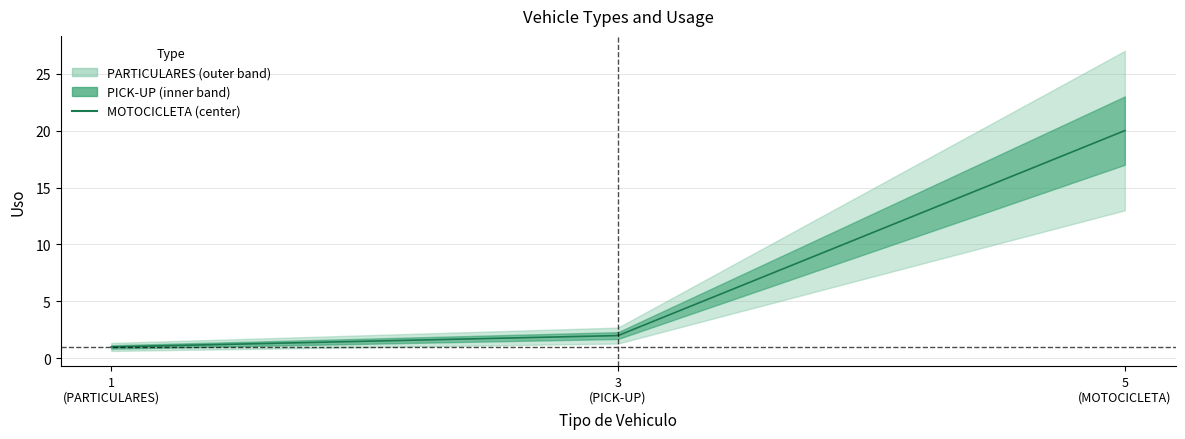

The value of PICK-UP at Tipo de Vehiculo is 4. True or false?

False